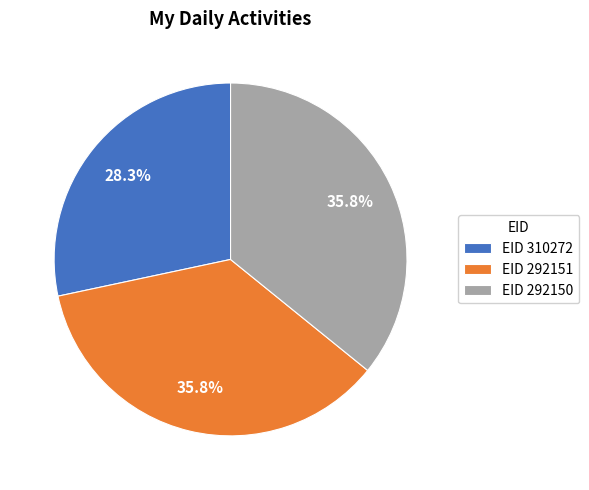

What is the total percentage of EID 310272 and EID 292150?

64.2%